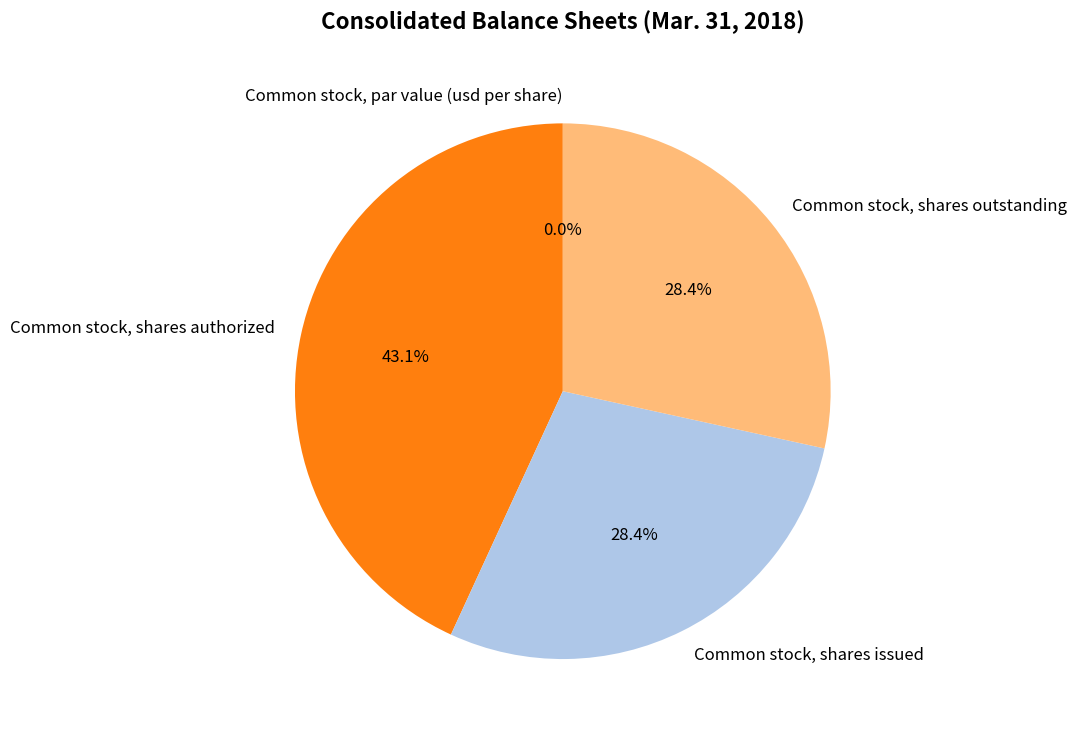

True or false: Common stock, par value (usd per share) accounts for 0% of the total.

True